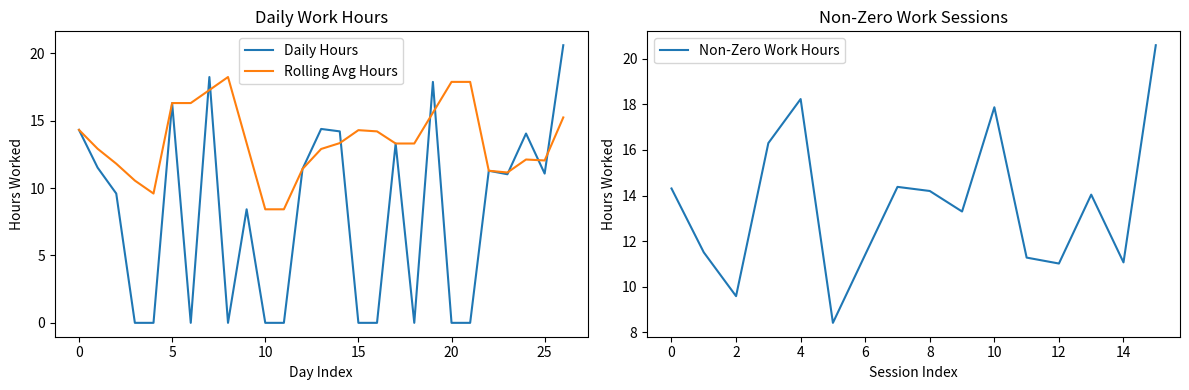

Is it true that Non-Zero Work Hours equals 5.8 at 4?

False